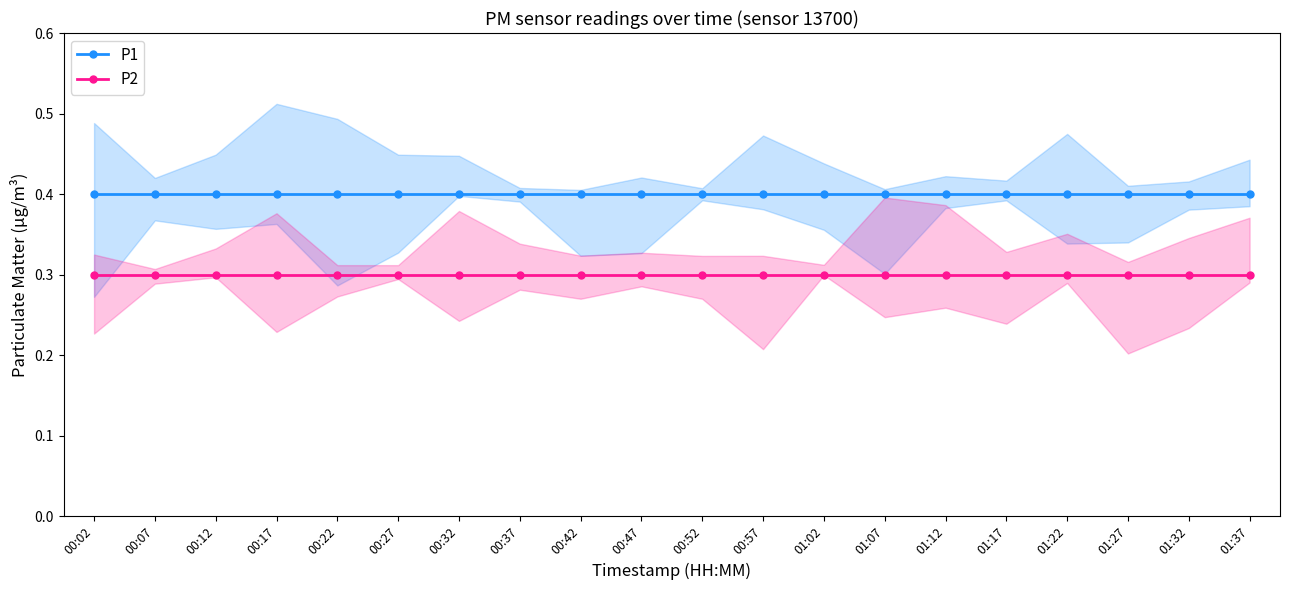

True or false: P1 has a value of 0.4 at 00:02.

True